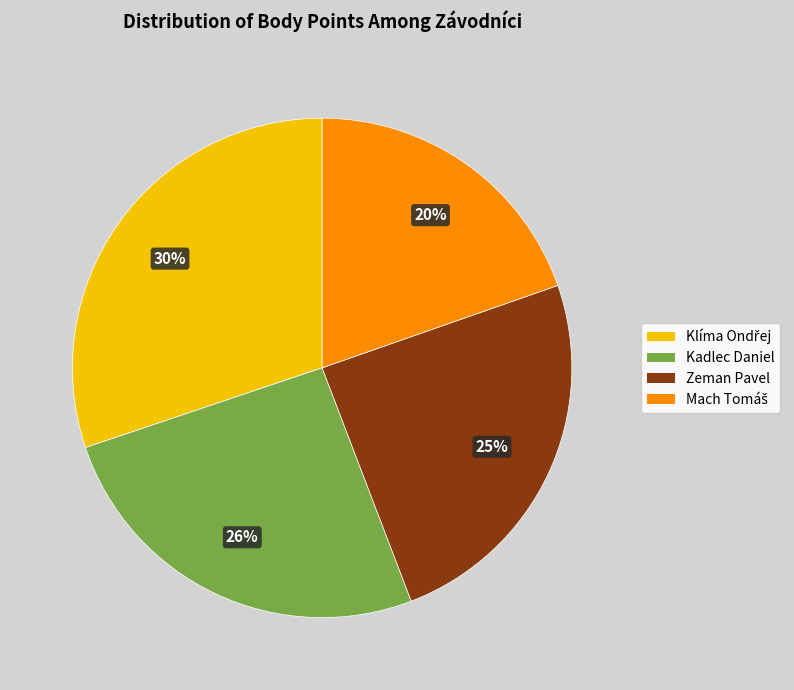

Is Zeman Pavel the majority of the pie?

No